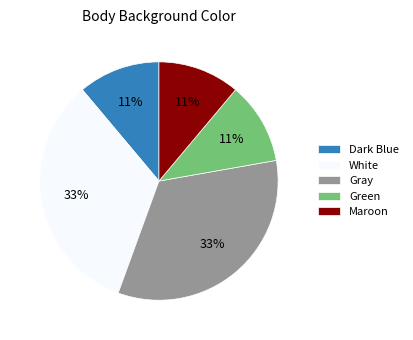

What percentage is the Gray slice, to the nearest percent?

33%